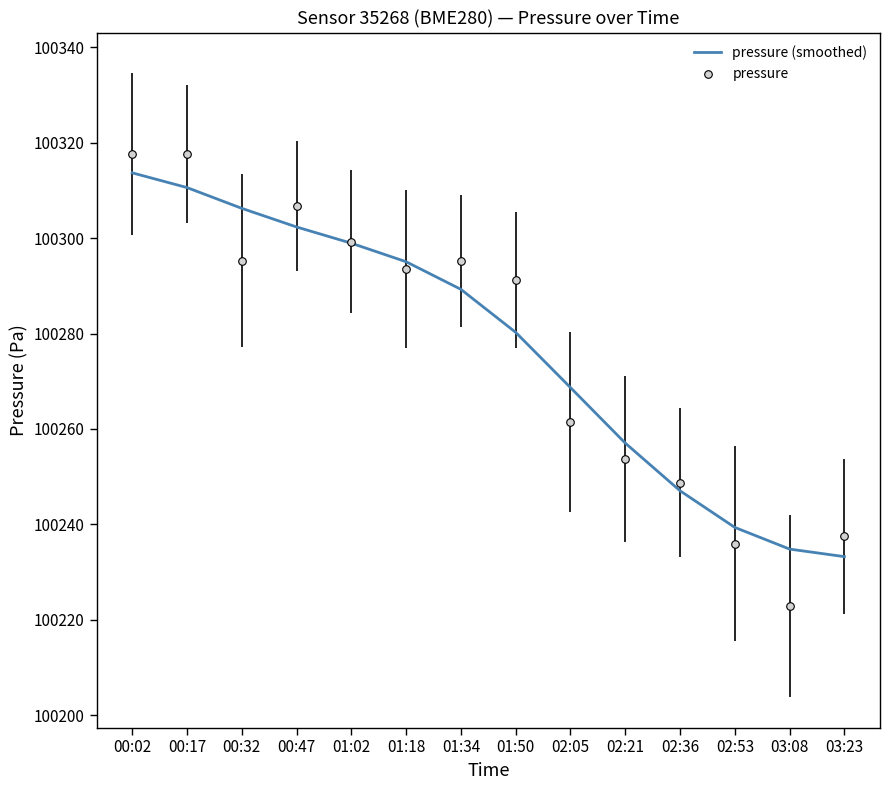

Which series reaches the minimum Y coordinate?

pressure